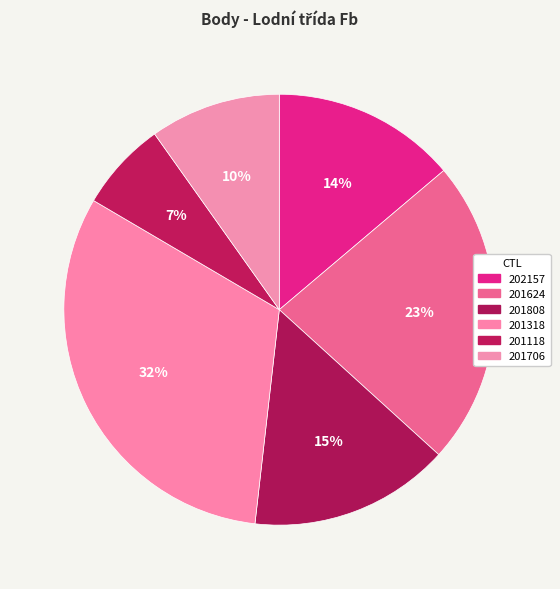

Does 201118 represent more than half of the total?

No